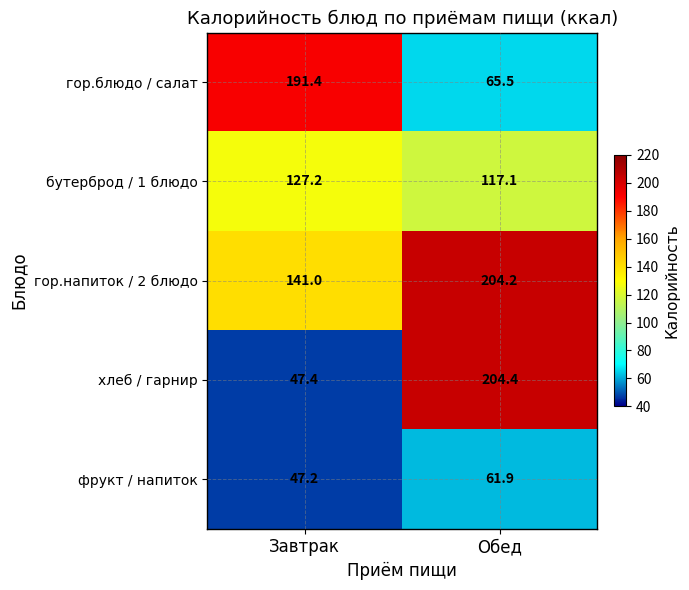

Reading left to right, extract all data points from this chart.

гор.блюдо / салат: Завтрак=191.4	Обед=65.5
бутерброд / 1 блюдо: Завтрак=127.2	Обед=117.1
гор.напиток / 2 блюдо: Завтрак=141.0	Обед=204.2
хлеб / гарнир: Завтрак=47.4	Обед=204.4
фрукт / напиток: Завтрак=47.2	Обед=61.9